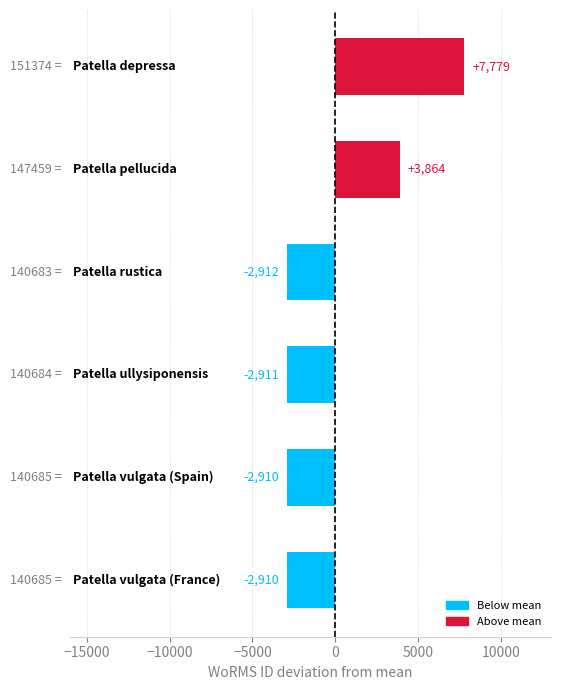

What is the value of the 2nd bar from the top?

3864